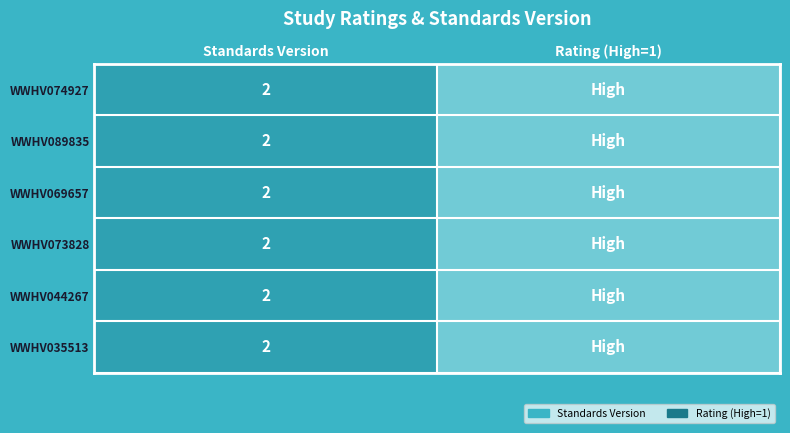

The value of WWHV074927 at Standards Version is 2. True or false?

True